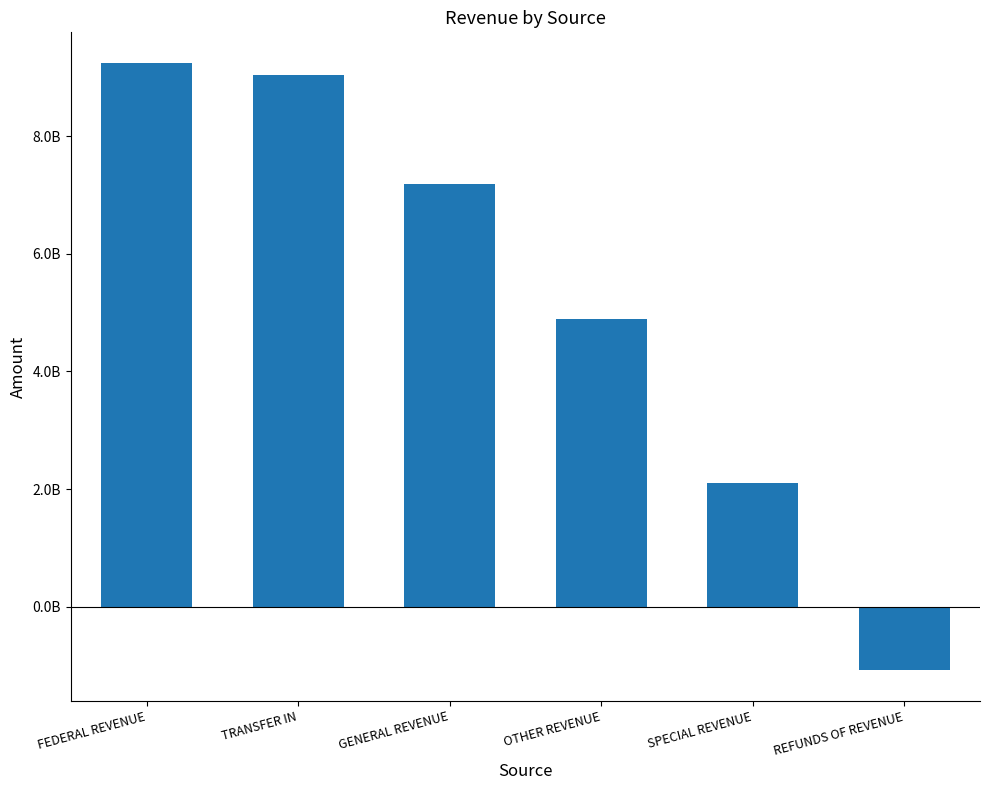

List the labels in order of value, largest first.

FEDERAL REVENUE, TRANSFER IN, GENERAL REVENUE, OTHER REVENUE, SPECIAL REVENUE, REFUNDS OF REVENUE